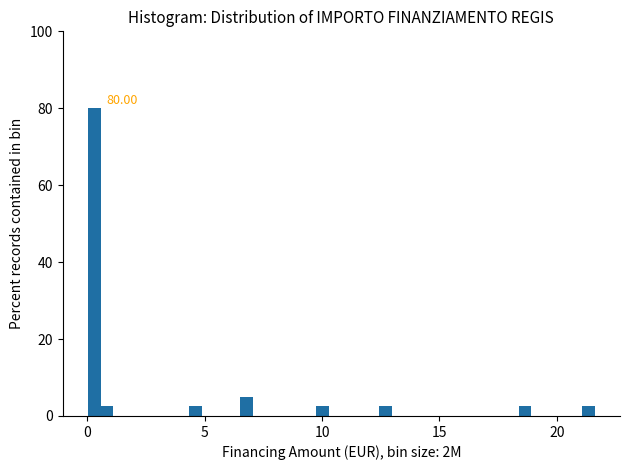

Around what value on the x-axis is the tallest bar? Give the approximate position of its centre, as read against the axis.

0.5